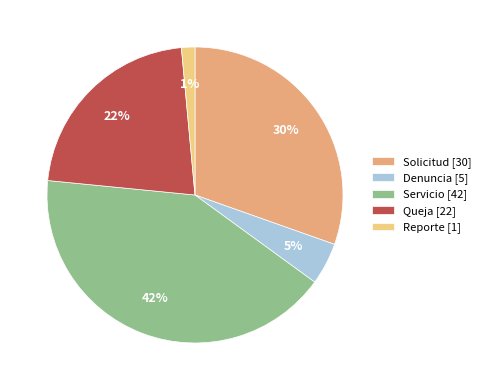

To the nearest percent, what portion does Reporte represent?

1%